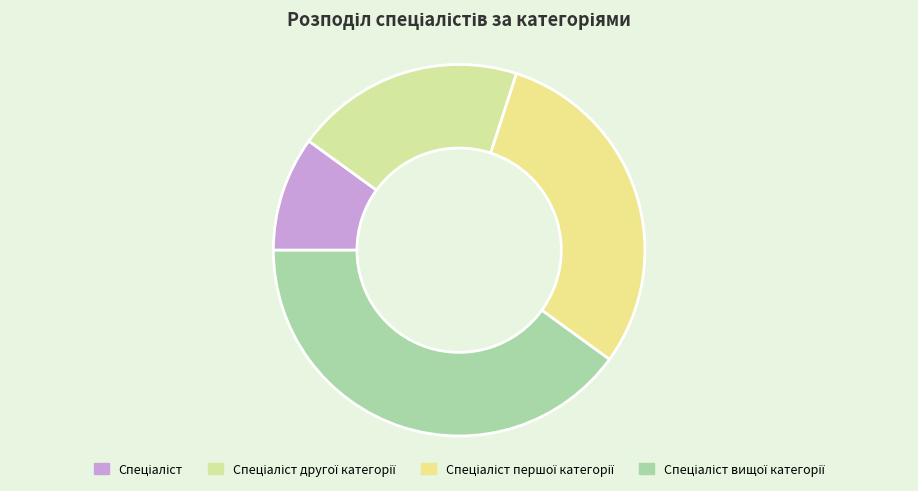

What percentage is the Спеціаліст slice, to the nearest percent?

10%